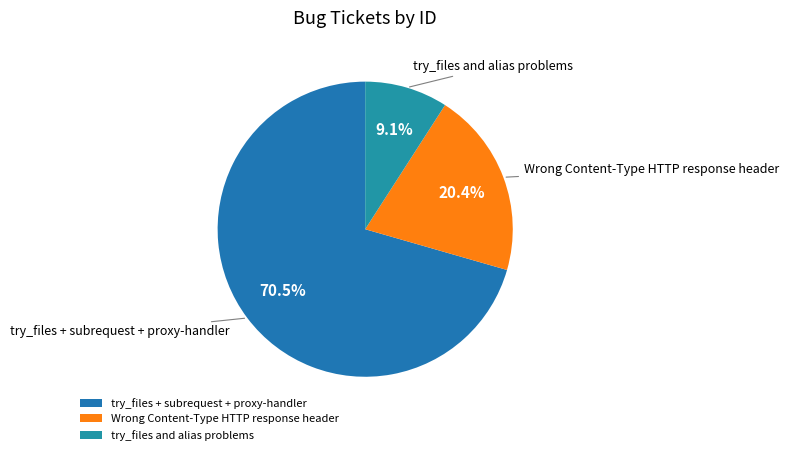

Does Wrong Content-Type HTTP response header represent more than half of the total?

No